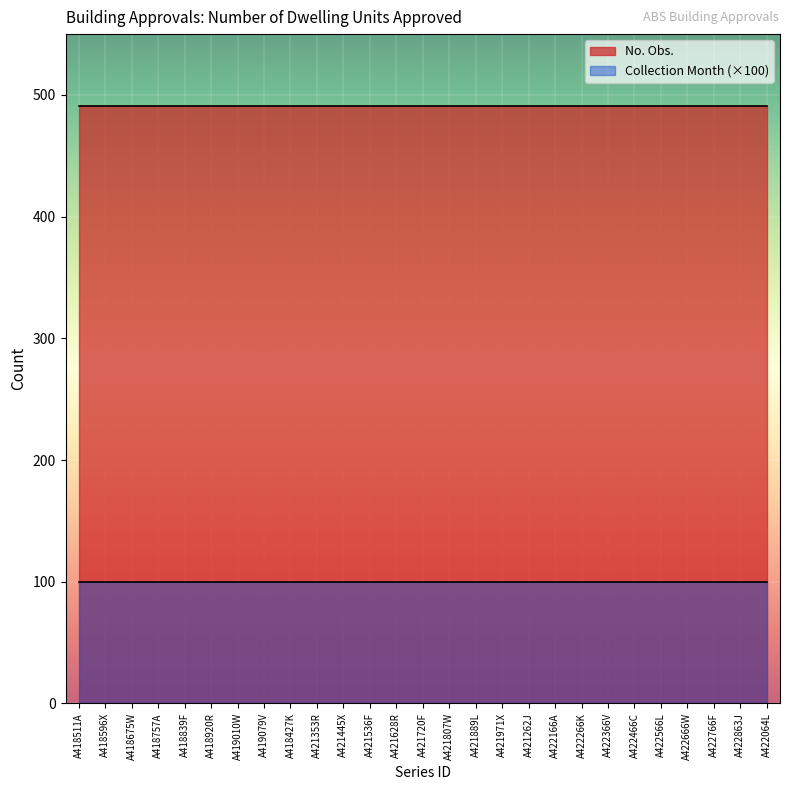

The value of No. Obs. at A422863J is 491. True or false?

True